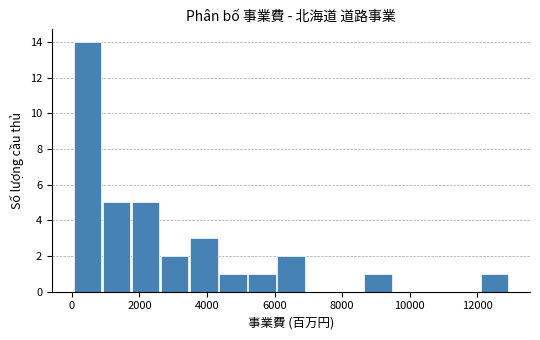

How tall is the bar that spans 4400 to 5200 on the x-axis? Neither the bar edges nor the heights are printed on the chart, so give them approximately, as read against the axes.

1